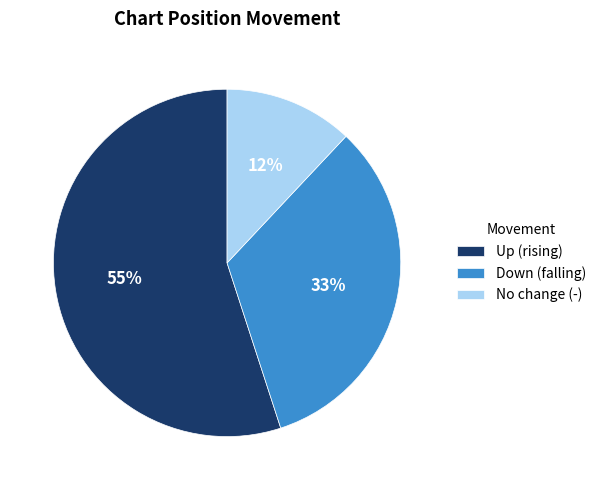

True or false: No change (-) accounts for 12% of the total.

True